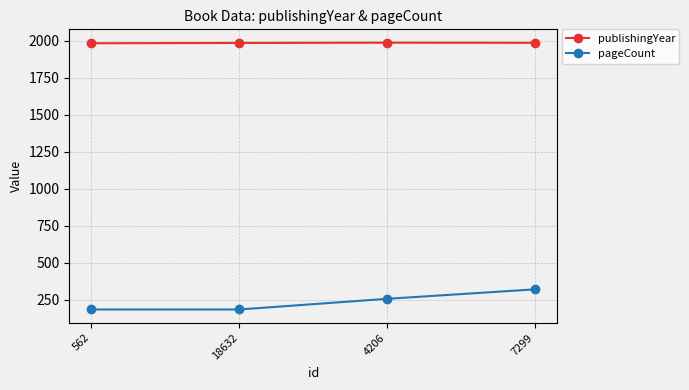

The pageCount series shows 144 at 4206. True or false?

False